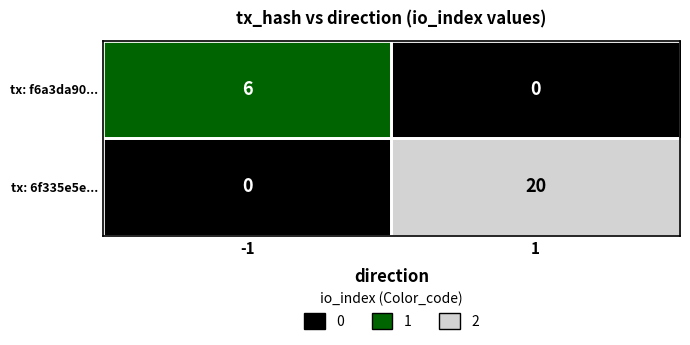

What is the approximate value of tx: f6a3da90... at -1?

6